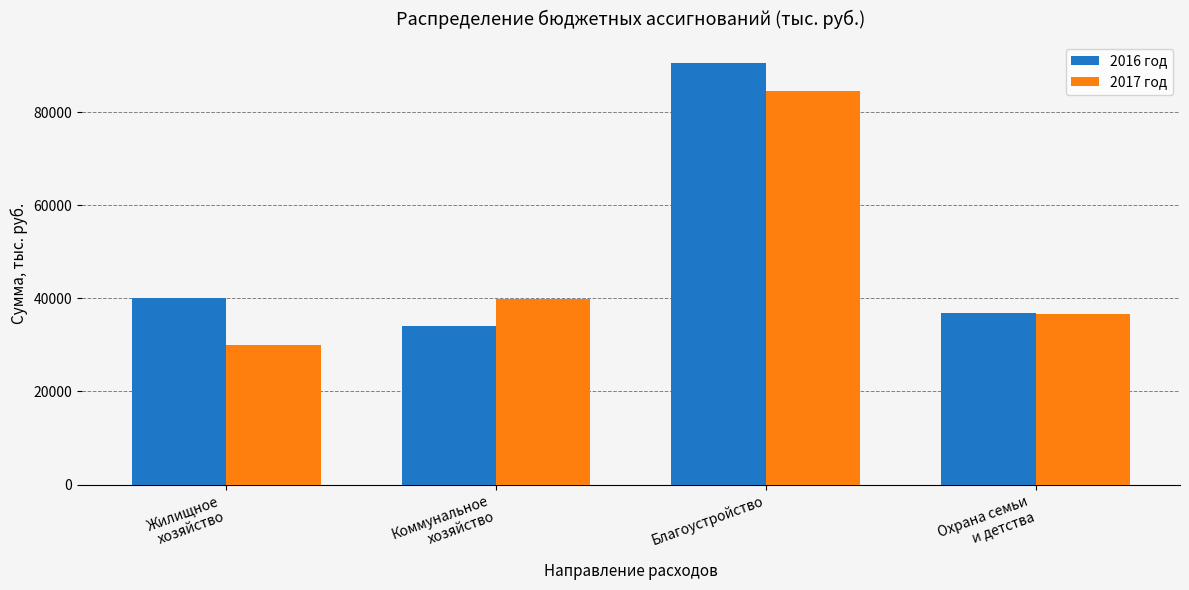

What is the label of the 3rd bar from the left?

Благоустройство